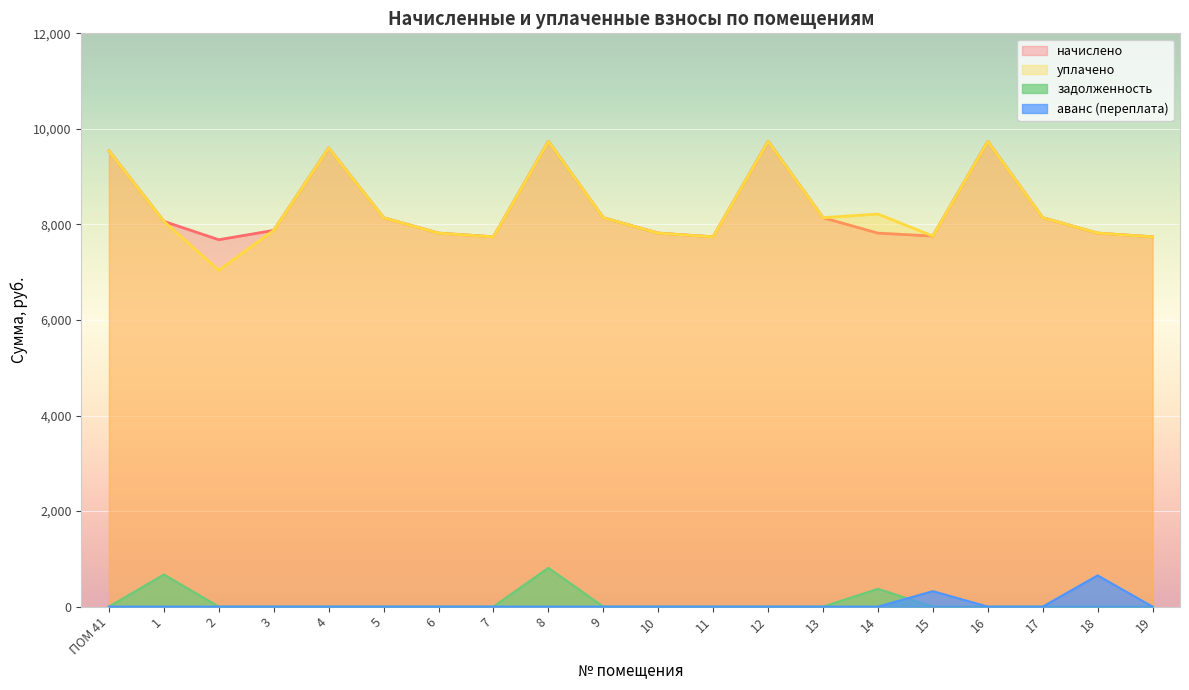

What is the maximum value for уплачено?

9738.4